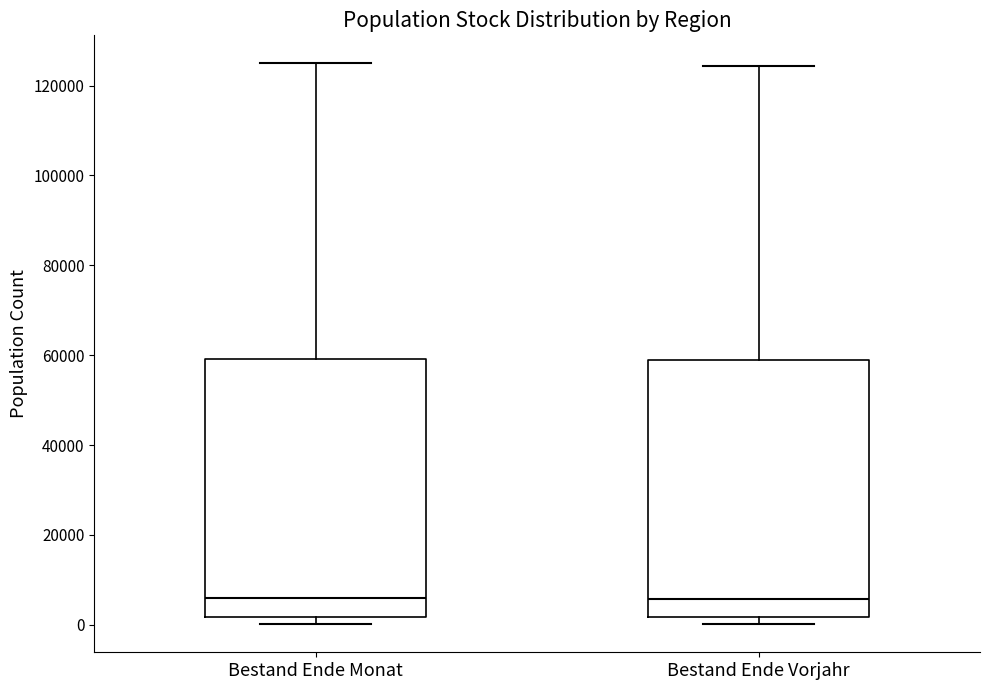

Reading left to right, transcribe this box plot: for each box, give where its median line is, the range the box spans, and where its two whiskers end, as read against the y-axis. The values are not printed on the chart, so give them approximately, as read against the axis.

Bestand Ende Monat: median 6000, box 2000 to 60000, whiskers 0 to 124000
Bestand Ende Vorjahr: median 6000, box 2000 to 58000, whiskers 0 to 124000